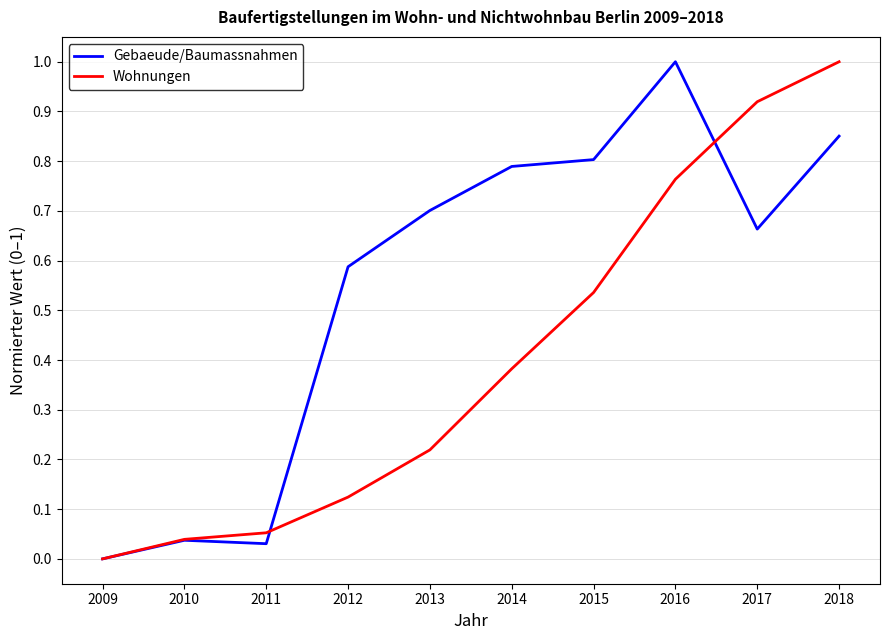

At 2018, list the series in order from largest to smallest.

Wohnungen, Gebaeude/Baumassnahmen